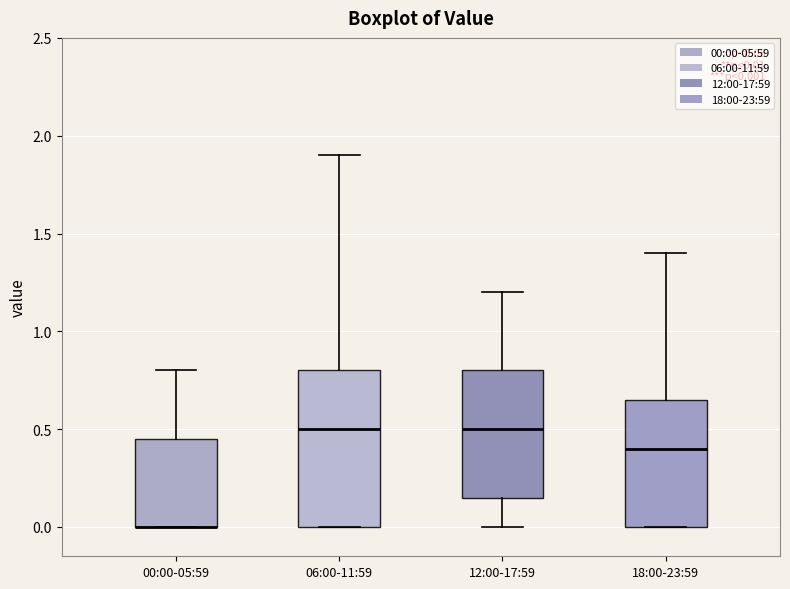

Comparing the boxes themselves (not the whiskers), which one is the tallest?

06:00-11:59